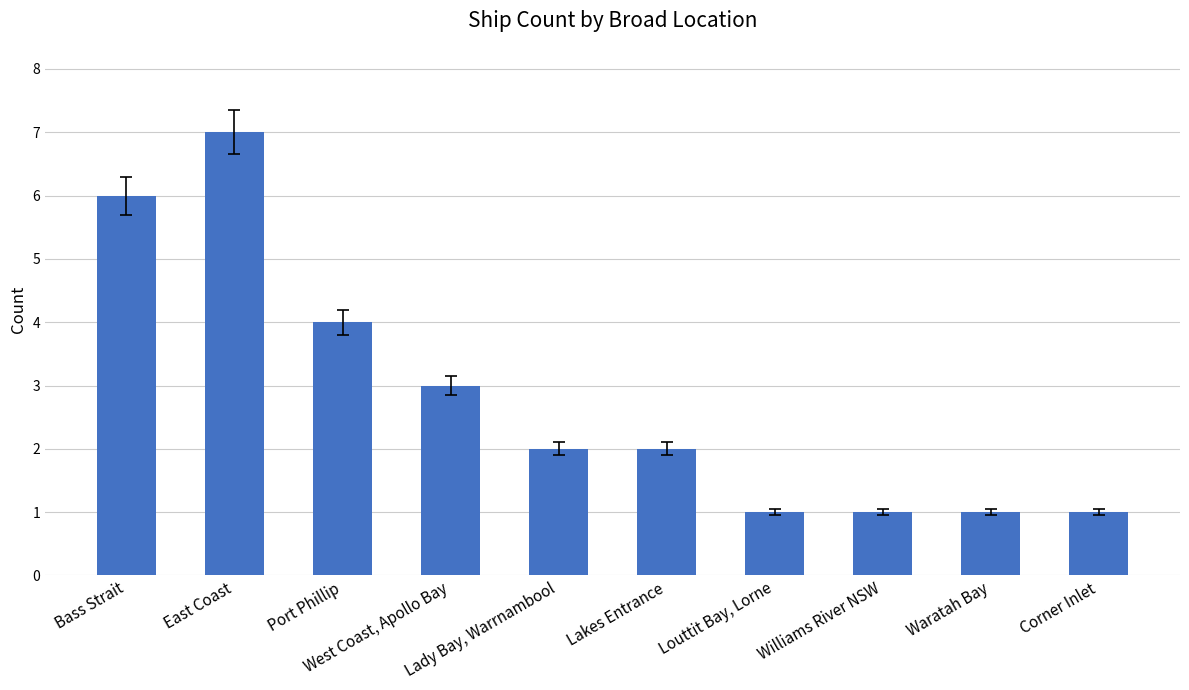

How many categories are shown in the chart?

10